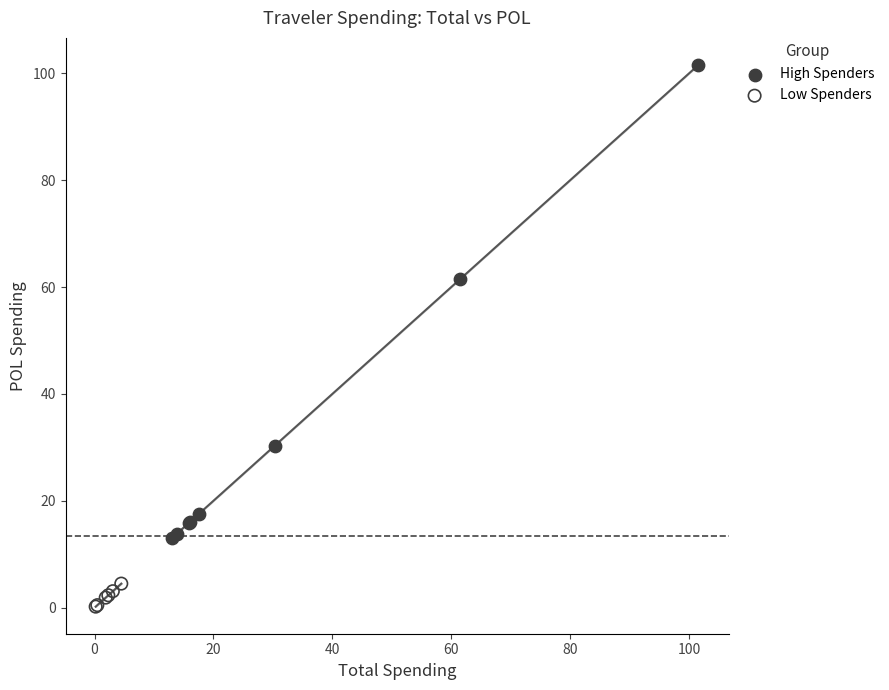

Which series contains the highest Y value?

High Spenders